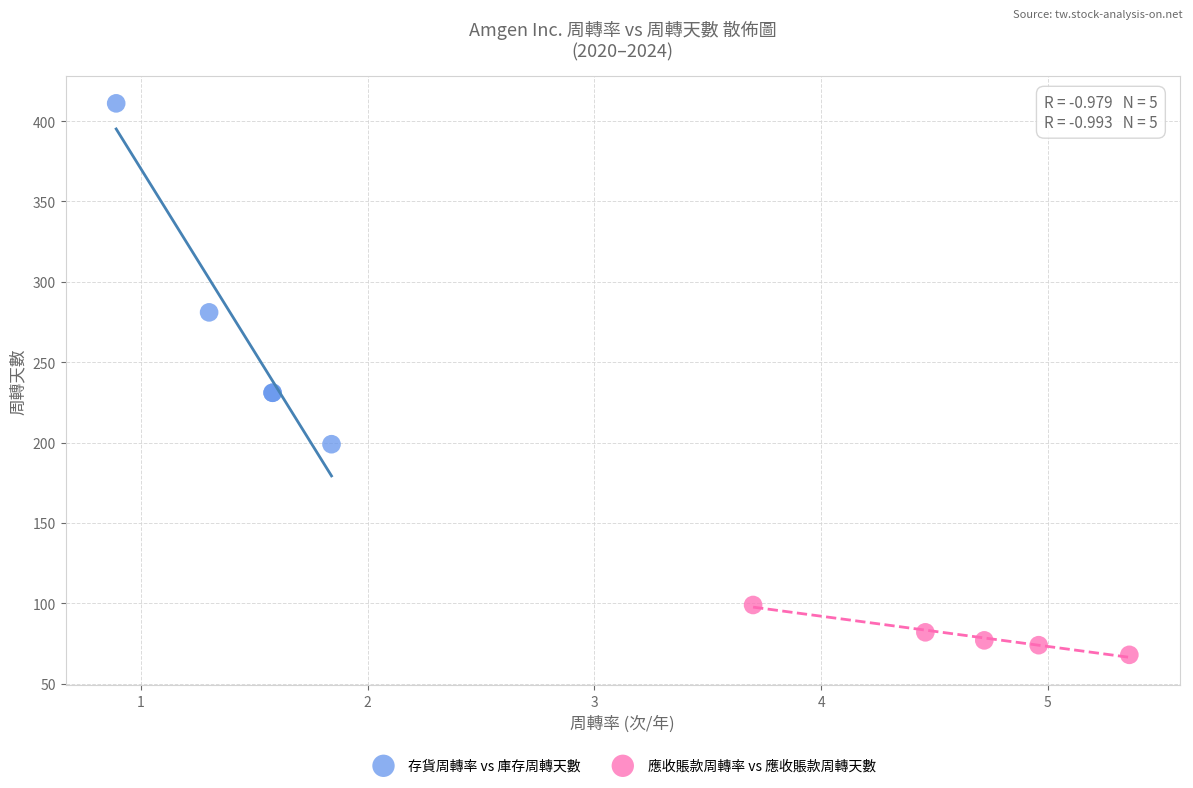

Which series reaches the maximum Y coordinate?

存貨周轉率 vs 庫存周轉天數